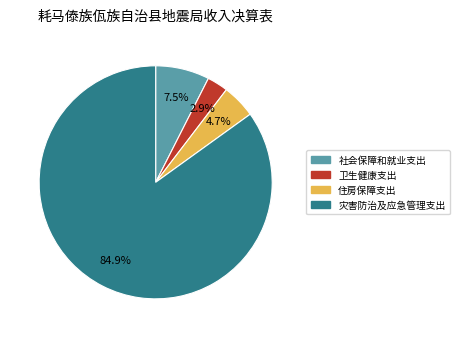

Which slice represents more than half of the pie?

灾害防治及应急管理支出